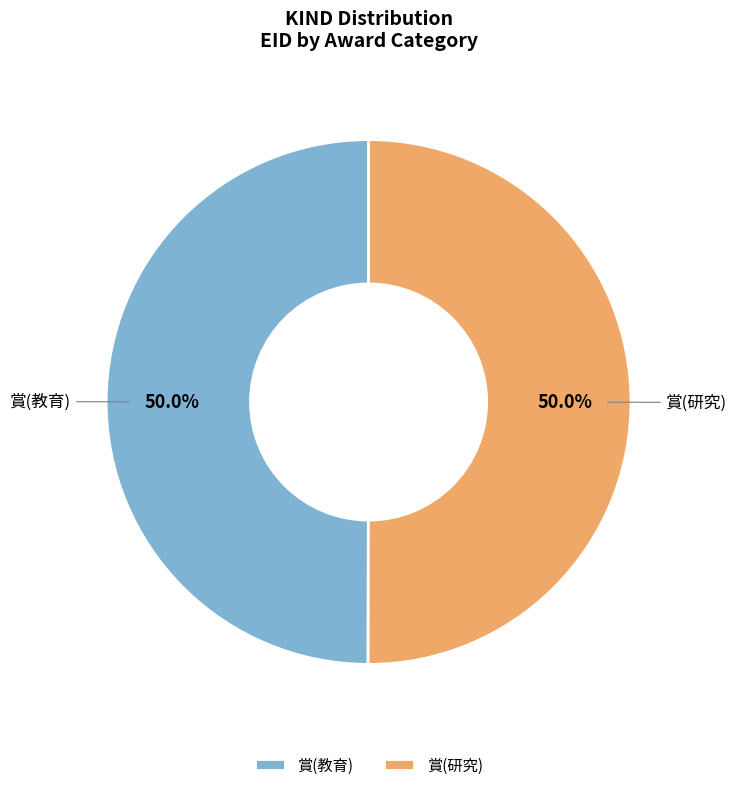

True or false: 賞(研究) accounts for 42% of the total.

False